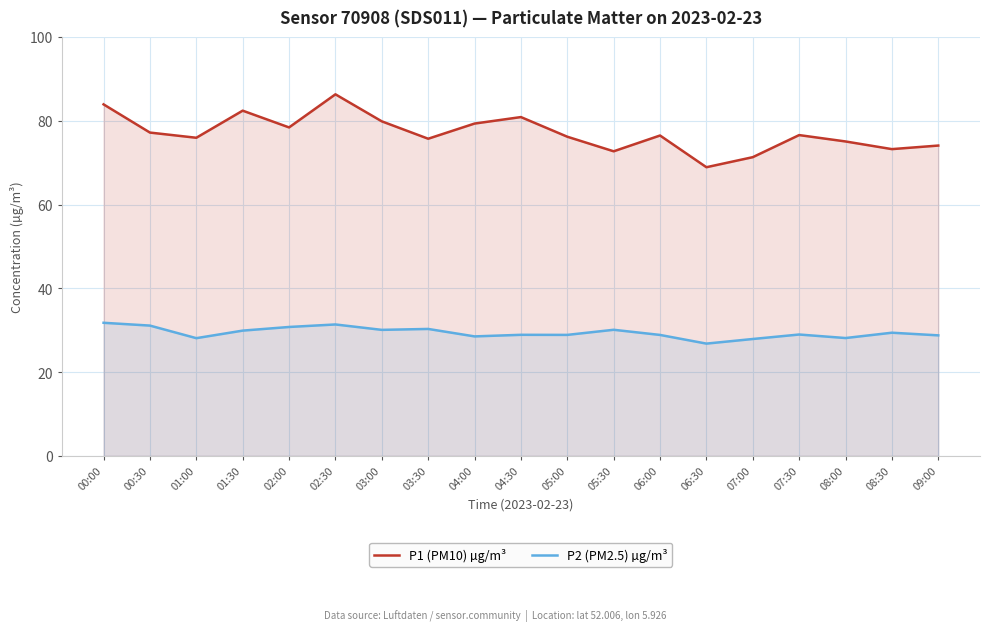

In P2 (PM2.5) µg/m³, how many points are higher than both neighbors (excluding endpoints)?

6